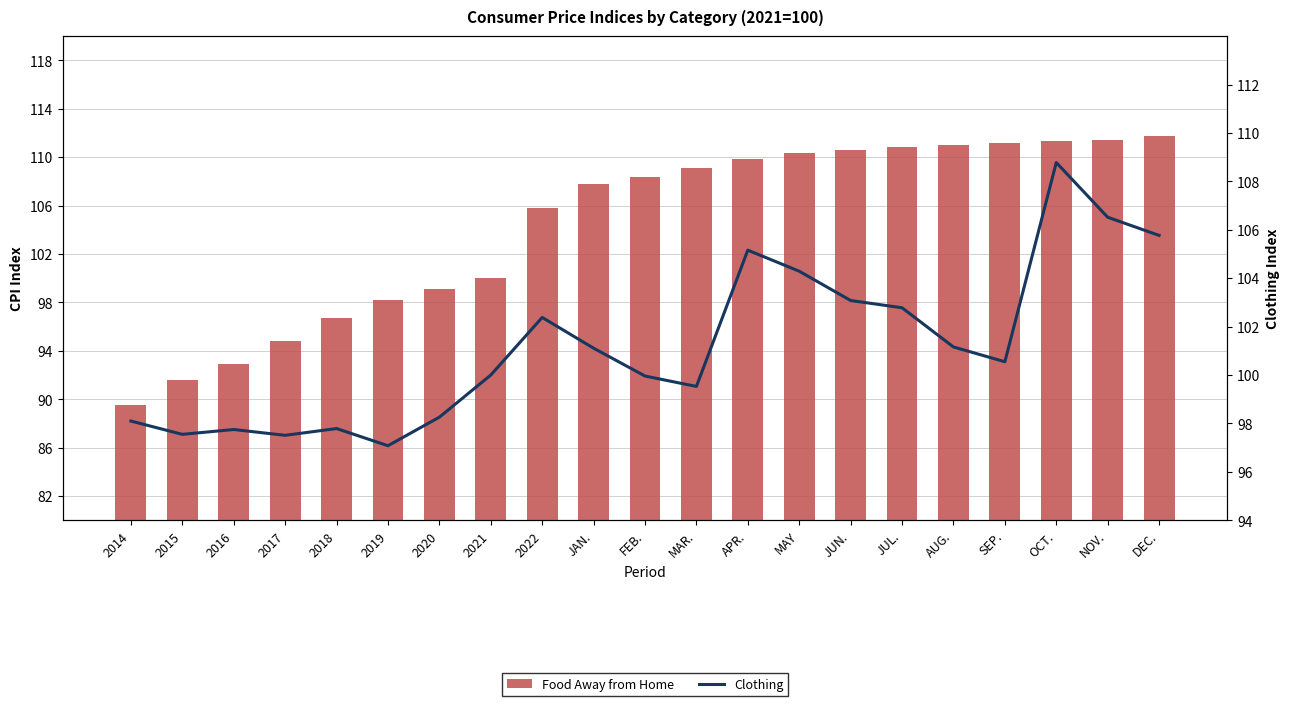

What is the approximate value of Clothing at 2020?

98.3